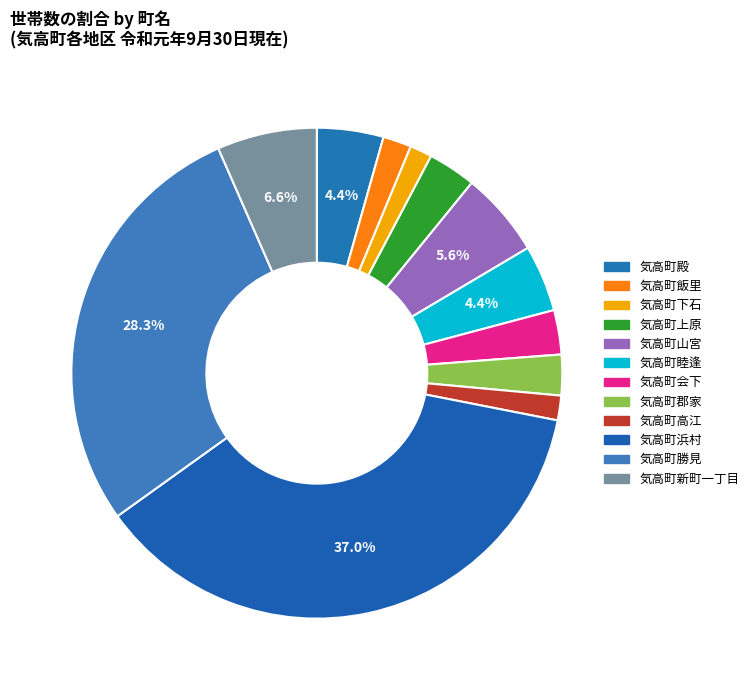

How many segments does this pie chart have?

12